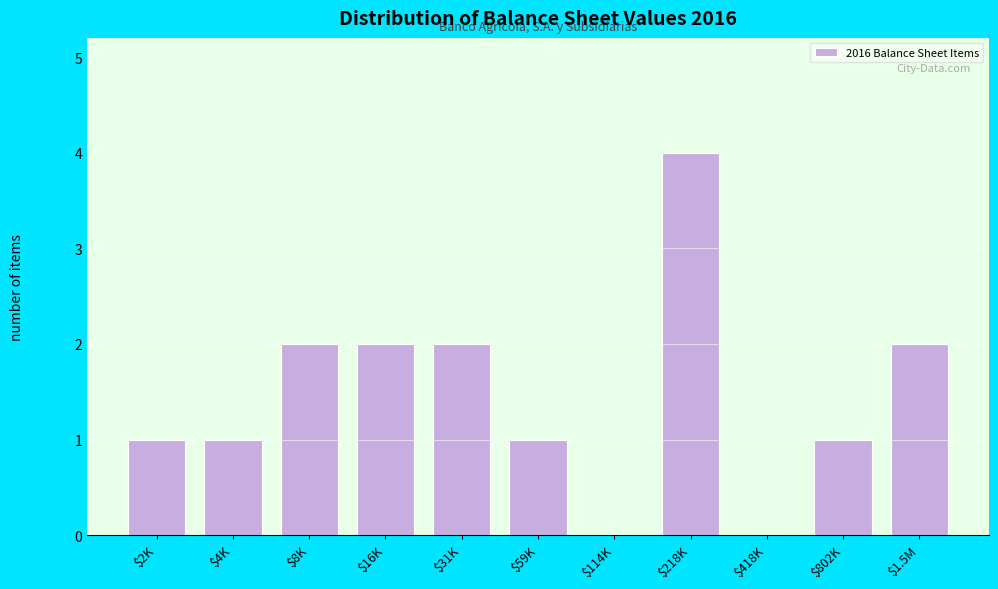

What is the maximum value shown in the chart?

4